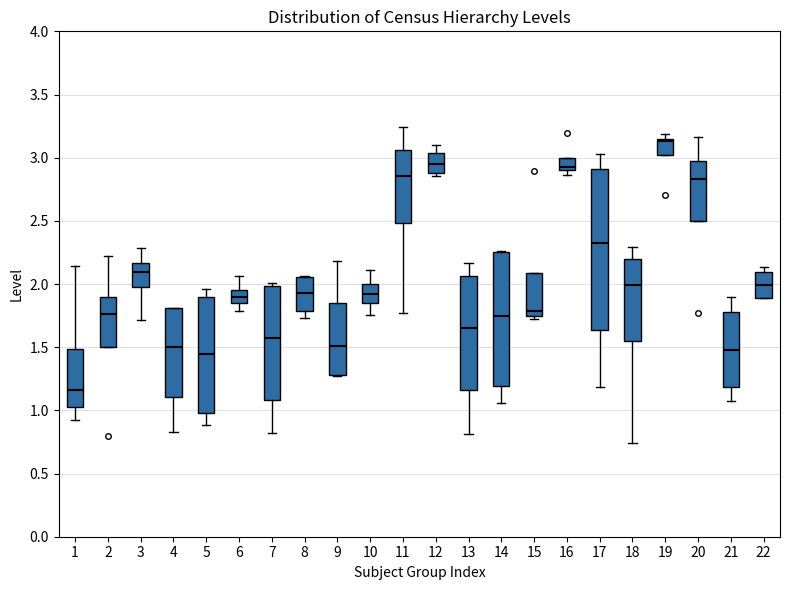

Reading left to right, read every box against the y-axis: the position of its median line, the range the box covers, and the ends of its whiskers. The values are not printed on the chart, so give them approximately, as read against the axis.

1: median 1.15, box 1.05 to 1.50, whiskers 0.90 to 2.15
2: median 1.75, box 1.50 to 1.90, whiskers 1.50 to 2.20
3: median 2.10, box 1.95 to 2.15, whiskers 1.70 to 2.30
4: median 1.50, box 1.10 to 1.80, whiskers 0.85 to 1.80
5: median 1.45, box 1.00 to 1.90, whiskers 0.90 to 1.95
6: median 1.90, box 1.85 to 1.95, whiskers 1.80 to 2.05
7: median 1.55, box 1.10 to 2.00, whiskers 0.80 to 2.00 (just above the box's upper edge)
8: median 1.95, box 1.80 to 2.05, whiskers 1.75 to 2.05
9: median 1.50, box 1.30 to 1.85, whiskers 1.25 to 2.20
10: median 1.90, box 1.85 to 2.00, whiskers 1.75 to 2.10
11: median 2.85, box 2.50 to 3.05, whiskers 1.75 to 3.25
12: median 2.95, box 2.90 to 3.05, whiskers 2.85 to 3.10
13: median 1.65, box 1.15 to 2.05, whiskers 0.80 to 2.15
14: median 1.75, box 1.20 to 2.25, whiskers 1.05 to 2.25
15: median 1.80, box 1.75 to 2.10, whiskers 1.75 (just below the box's lower edge) to 2.10
16: median 2.90 (just above the box's lower edge), box 2.90 to 3.00, whiskers 2.85 to 3.00
17: median 2.35, box 1.65 to 2.90, whiskers 1.20 to 3.05
18: median 2.00, box 1.55 to 2.20, whiskers 0.75 to 2.30
19: median 3.15 (just below the box's upper edge), box 3.00 to 3.15, whiskers 3.00 to 3.20
20: median 2.85, box 2.50 to 3.00, whiskers 2.50 to 3.15
21: median 1.50, box 1.20 to 1.80, whiskers 1.05 to 1.90
22: median 2.00, box 1.90 to 2.10, whiskers 1.90 to 2.15